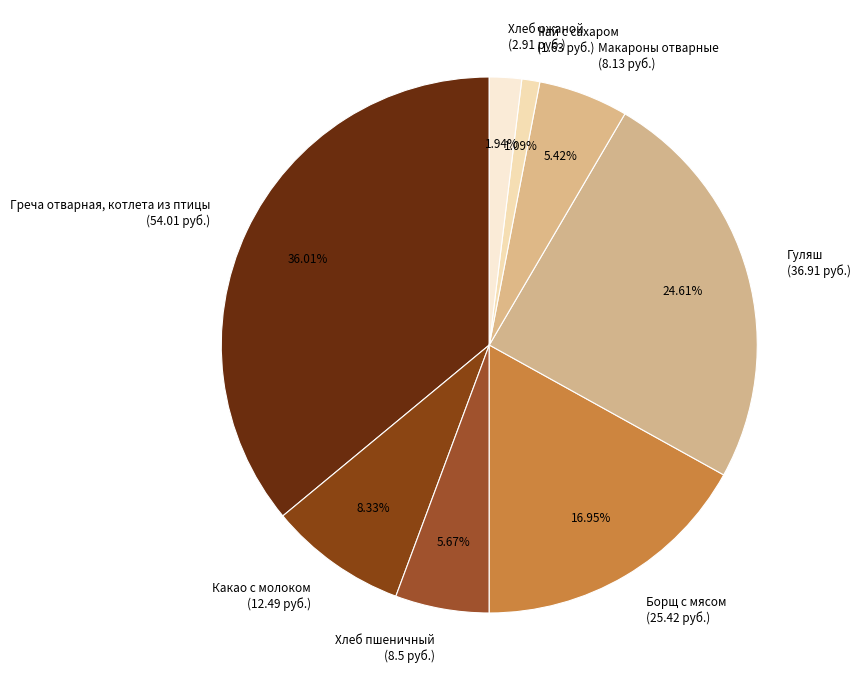

Does any single category account for the majority?

No